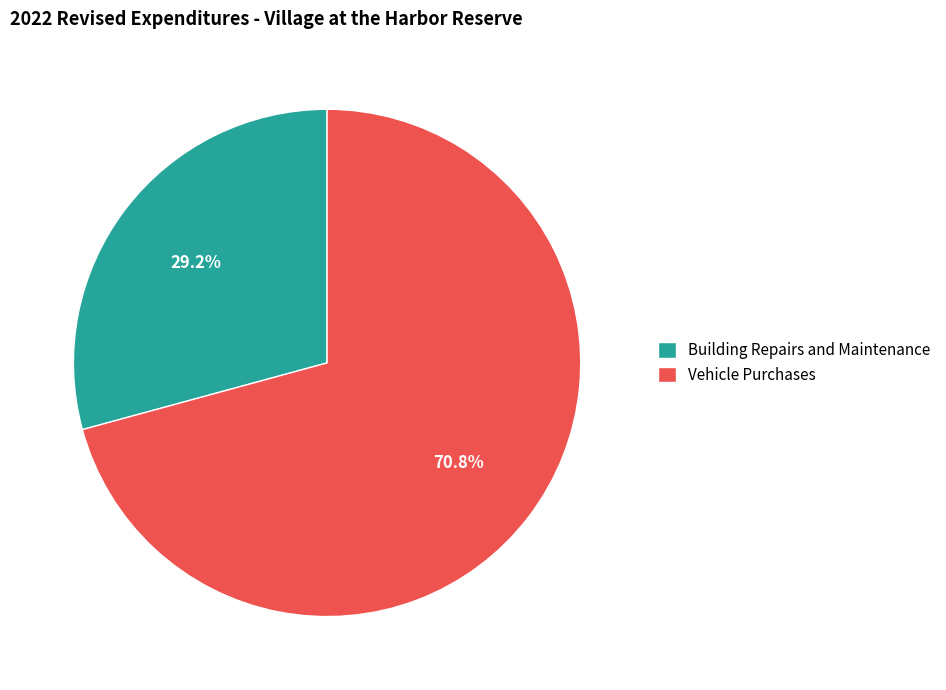

What percentage is the Building Repairs and Maintenance slice, to the nearest percent?

29%